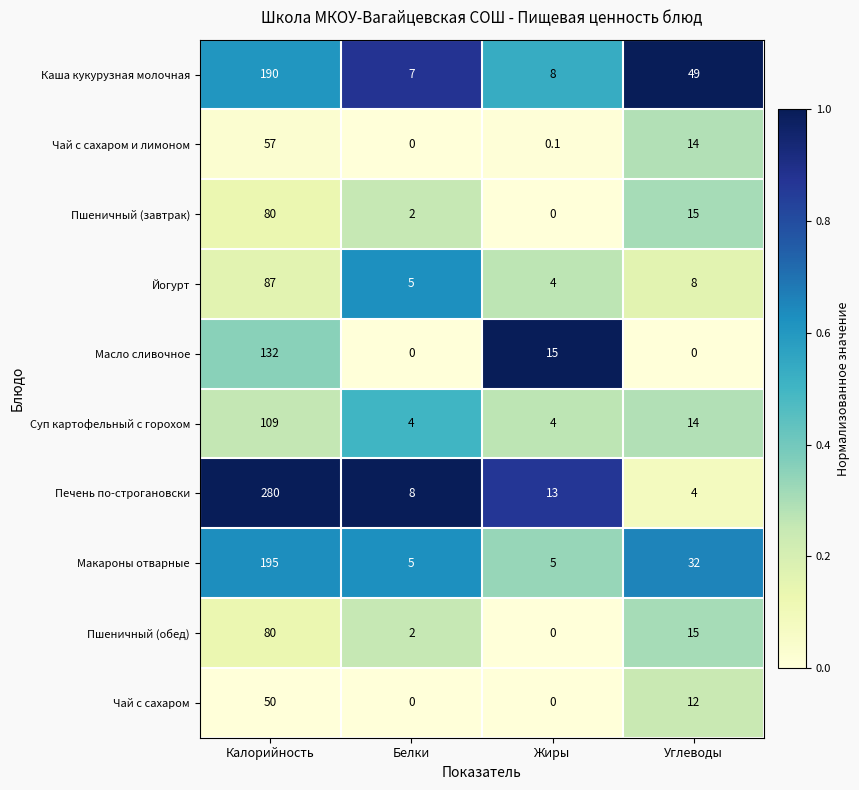

At how many categories does at least one series exceed 0?

4